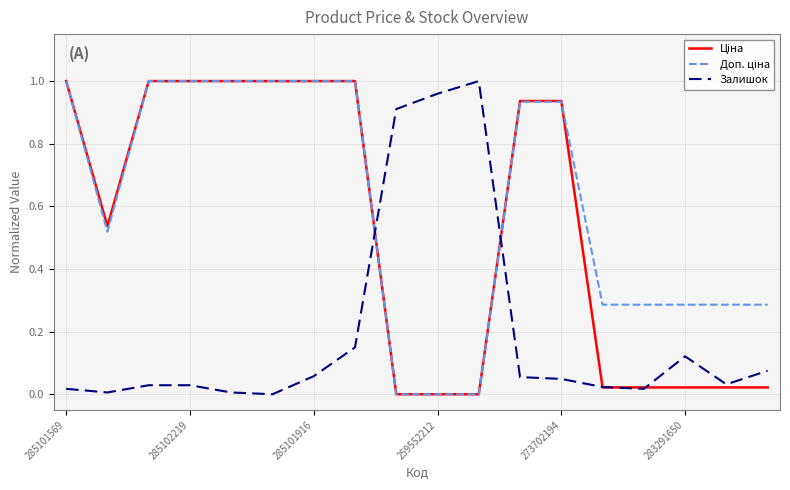

What is the difference between the maximum and minimum values in the Доп. ціна series?

1.0